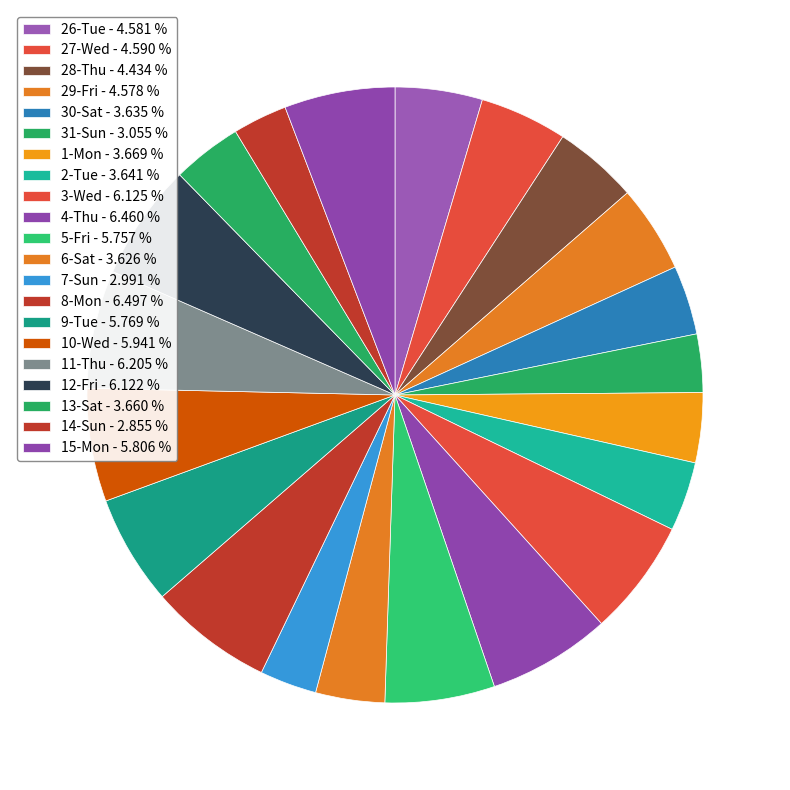

Count the number of slices in the pie.

21